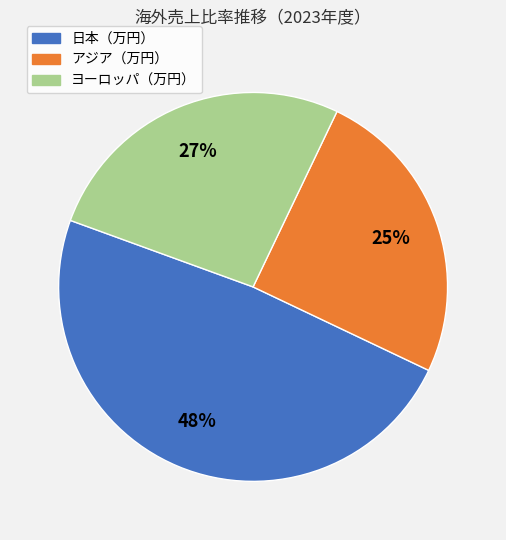

How many segments does this pie chart have?

3